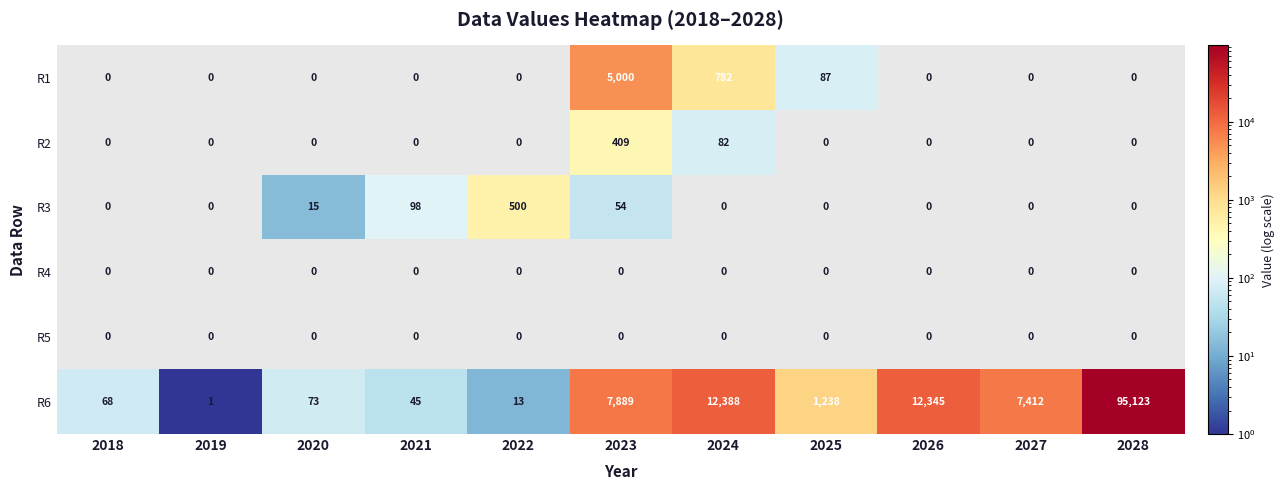

At which label is R6 closest to 47562?

2024